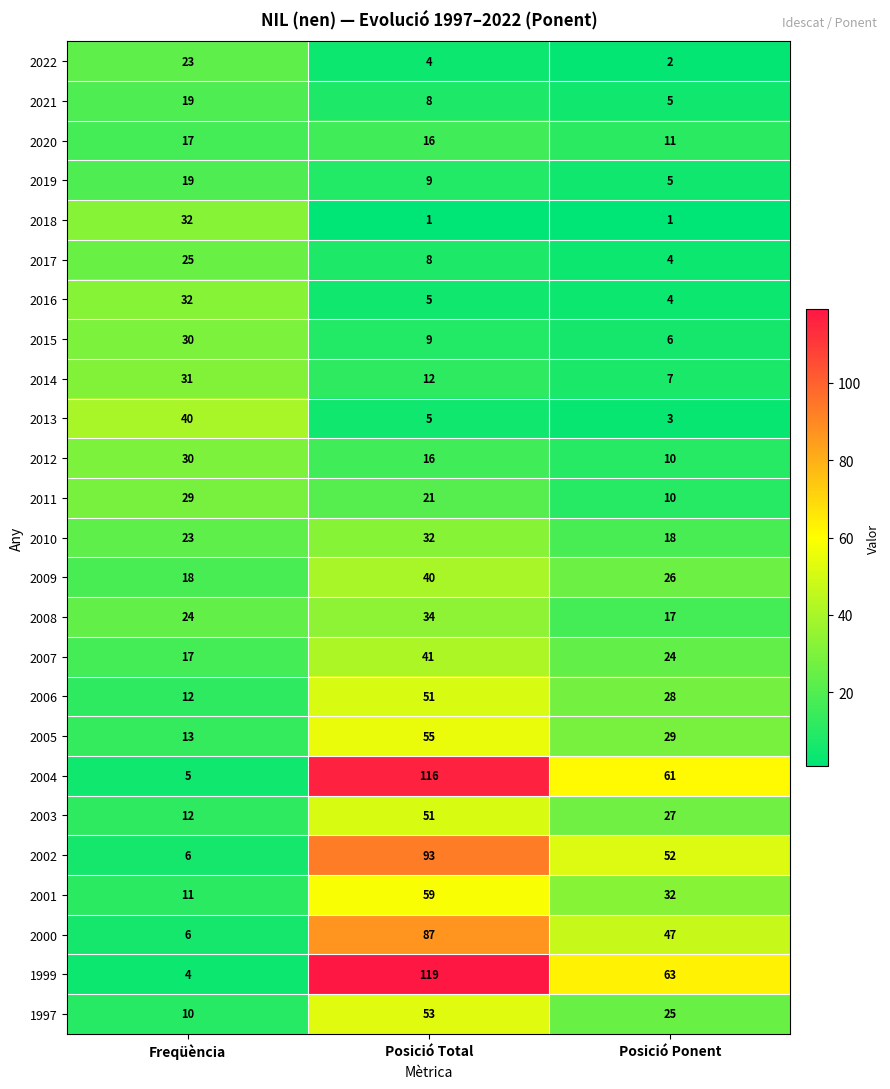

Which series changed the most between Posició Total and Posició Ponent?

1999